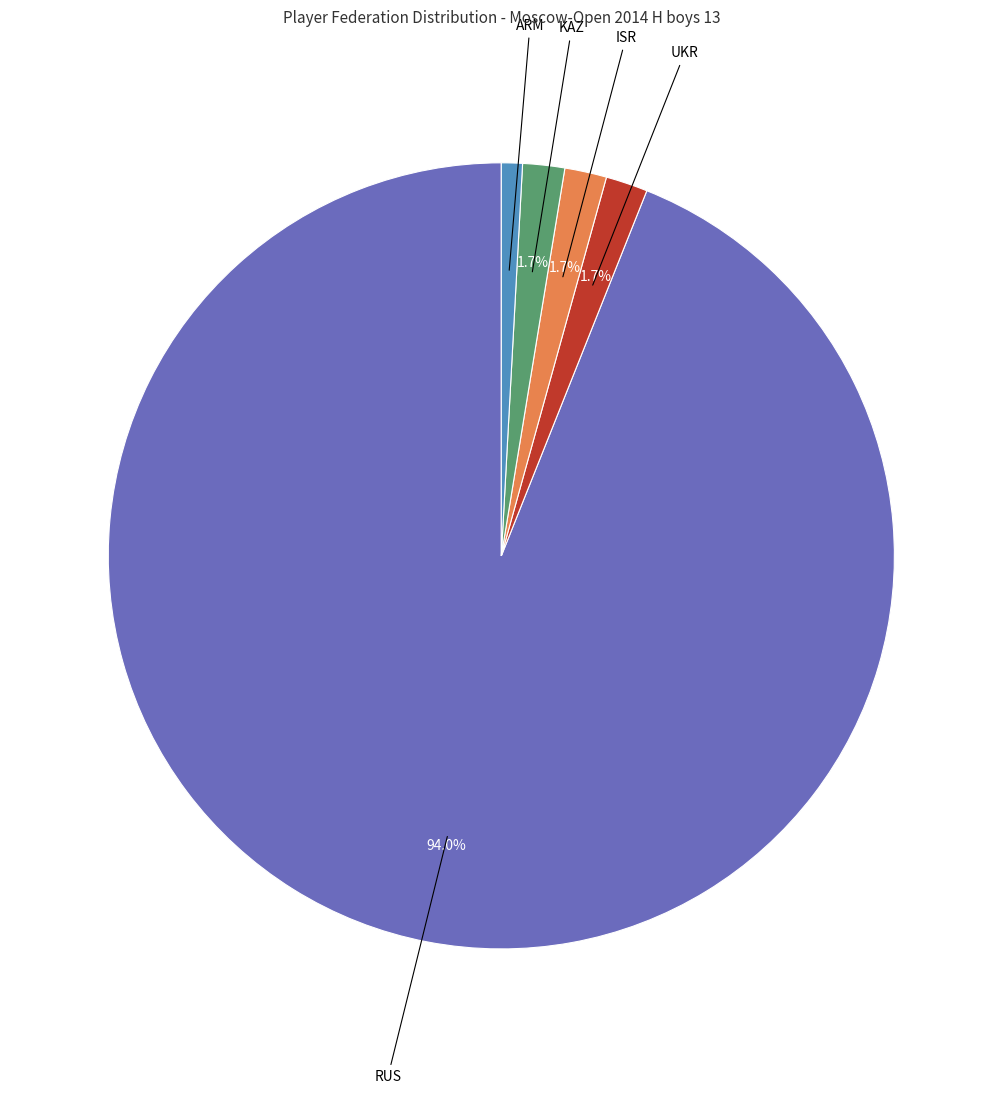

What is the ratio of the value at KAZ to the value at ARM?

2.0